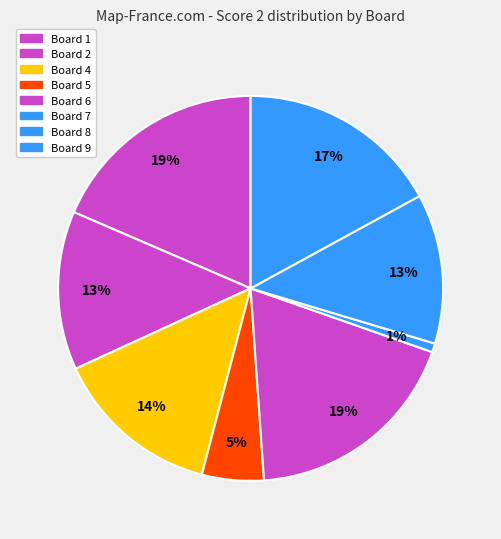

How many slices are in this pie chart?

8